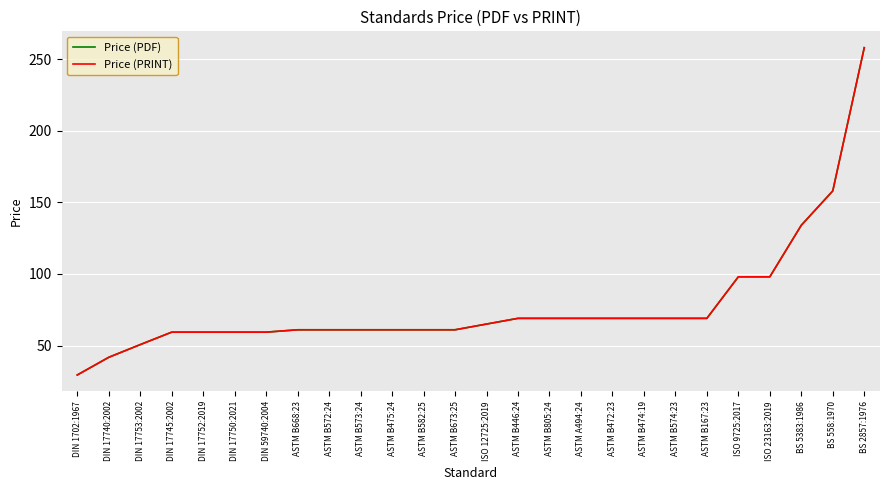

How many lines are shown in the chart?

2